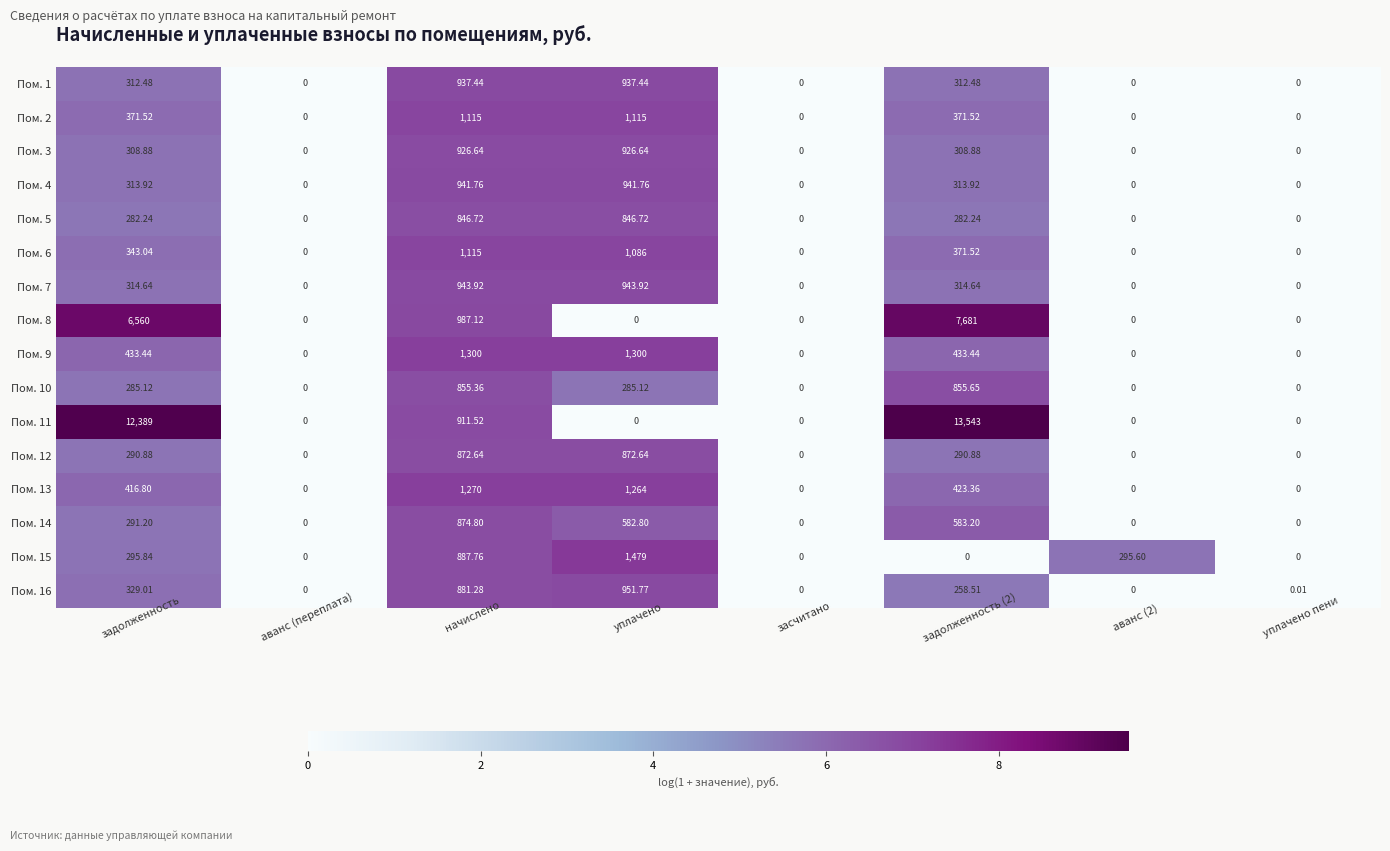

At which label does Пом. 1 first exceed 312?

задолженность